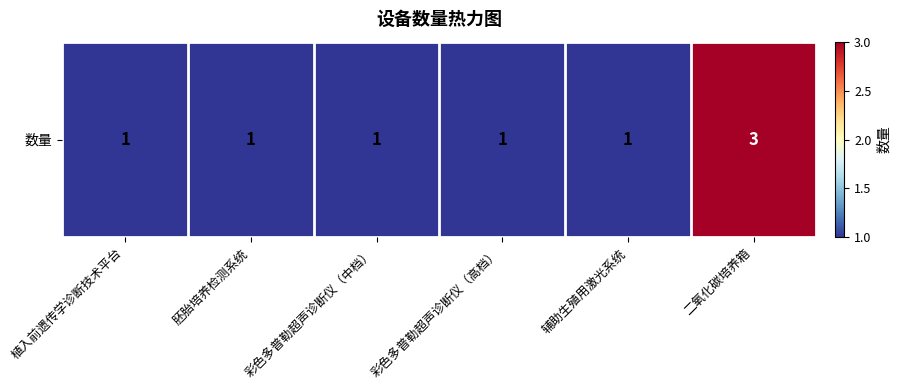

Rank the categories by value from highest to lowest.

二氧化碳培养箱, 植入前遗传学诊断技术平台, 胚胎培养检测系统, 彩色多普勒超声诊断仪（中档）, 彩色多普勒超声诊断仪（高档）, 辅助生殖用激光系统